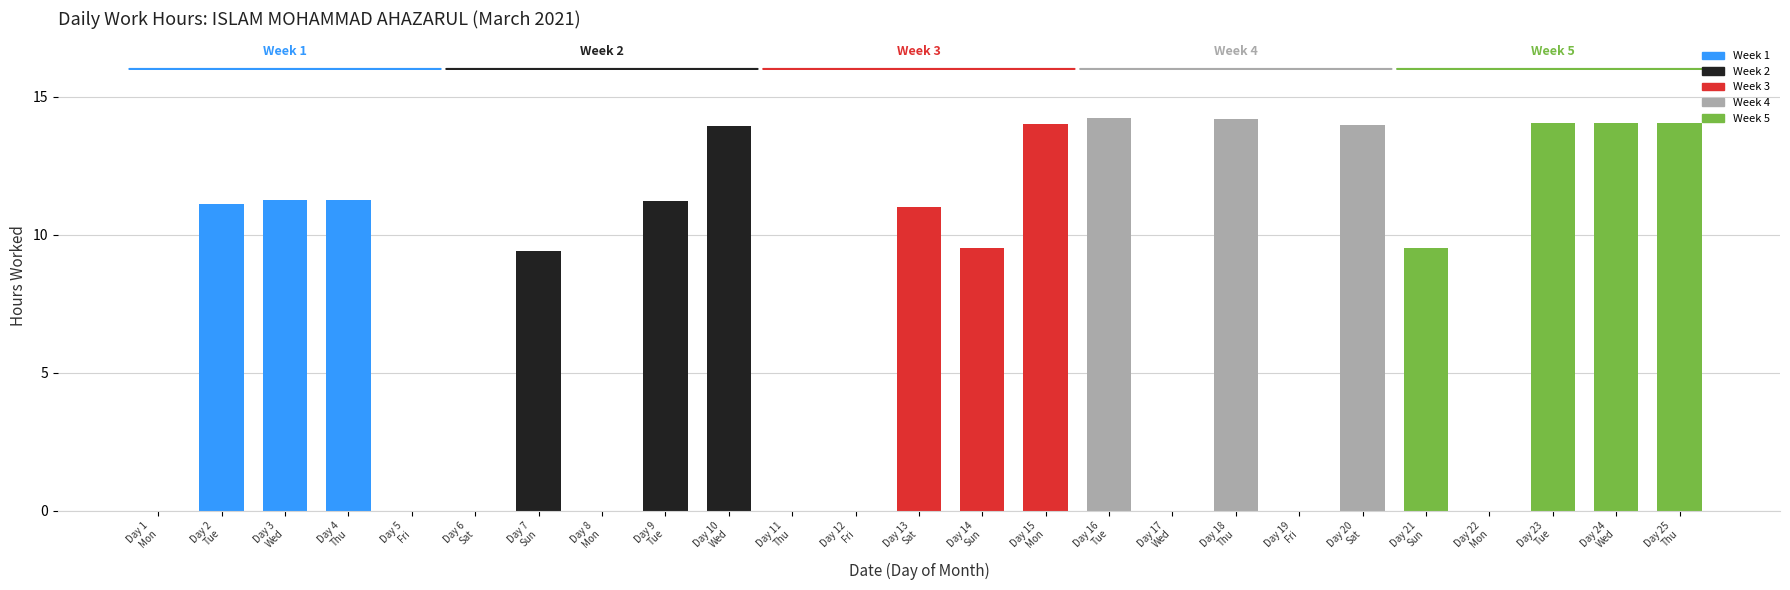

What is the maximum value shown in the chart?

14.2